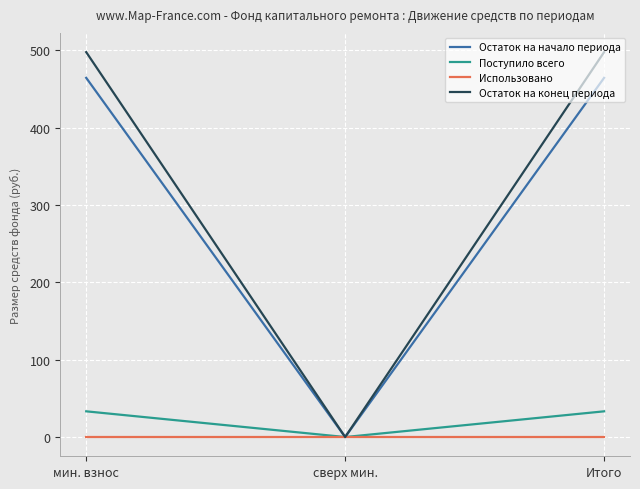

How many values in the Поступило всего series exceed 33?

2